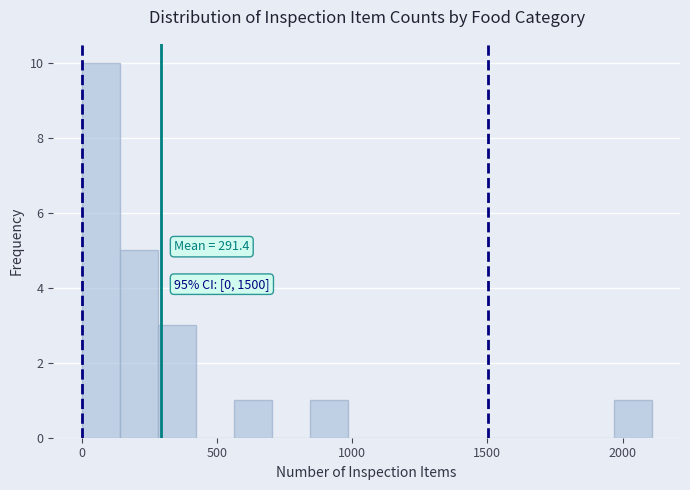

Read against the x-axis, roughly where is the centre of the tallest bar?

50